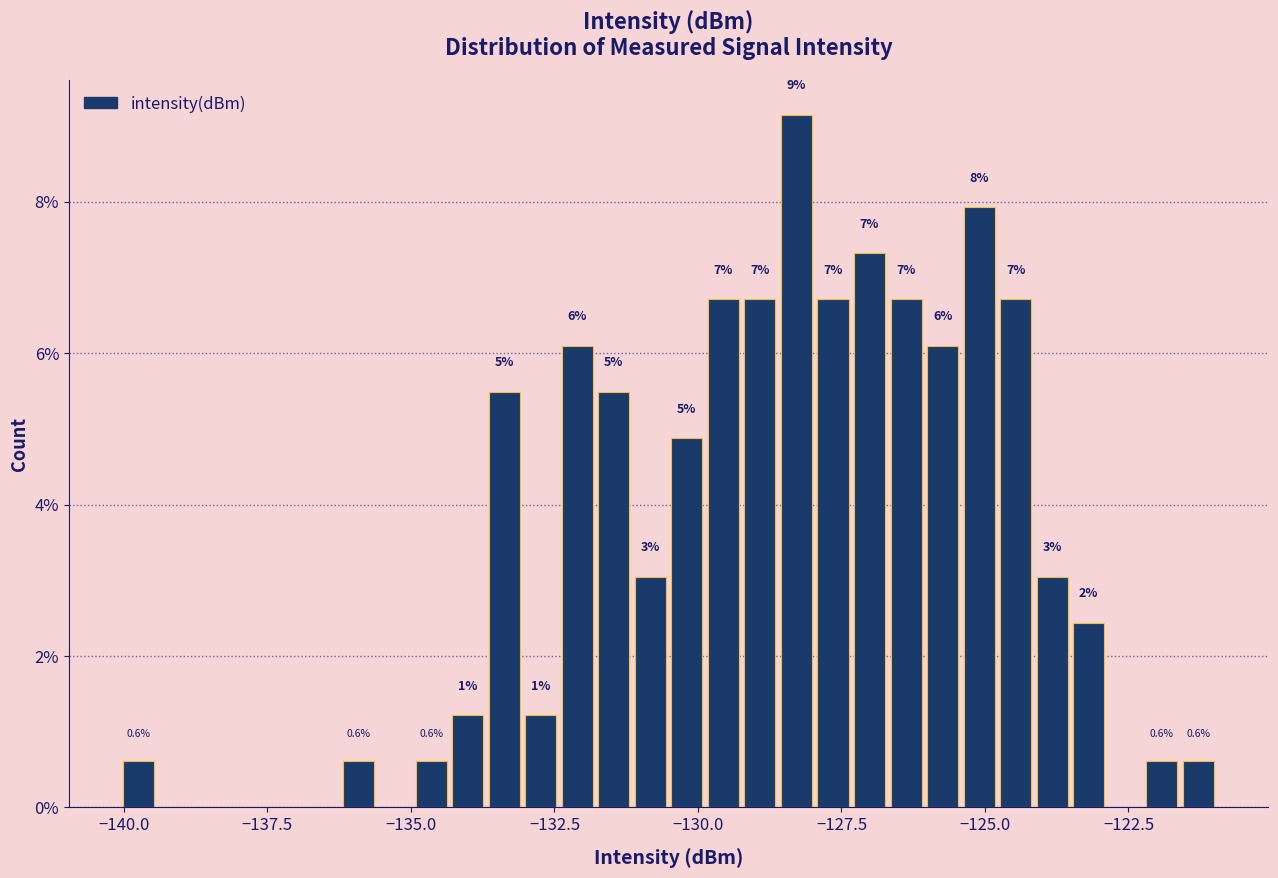

Read against the x-axis, roughly where is the centre of the tallest bar?

-128.5